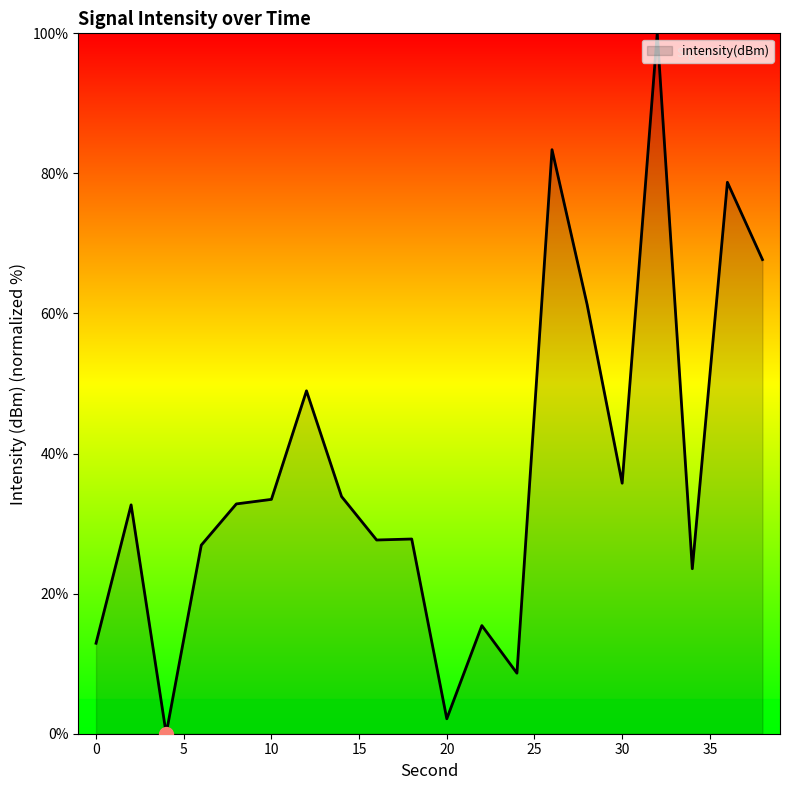

How many values are below 32?

9